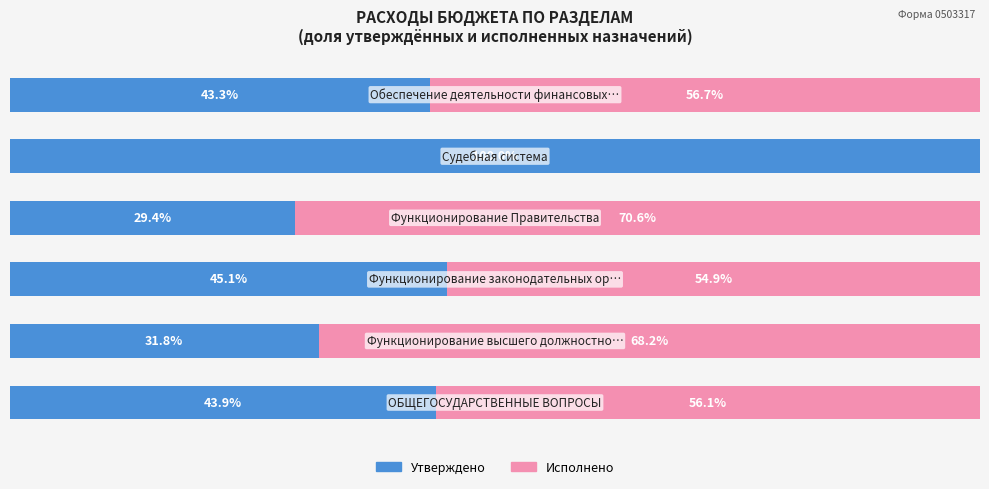

Reading left to right, transcribe all the data shown in this chart.

Утверждено: 43.9	31.8	45.1	29.4	100.0	43.3
Исполнено: 56.1	68.2	54.9	70.6	0.0	56.7